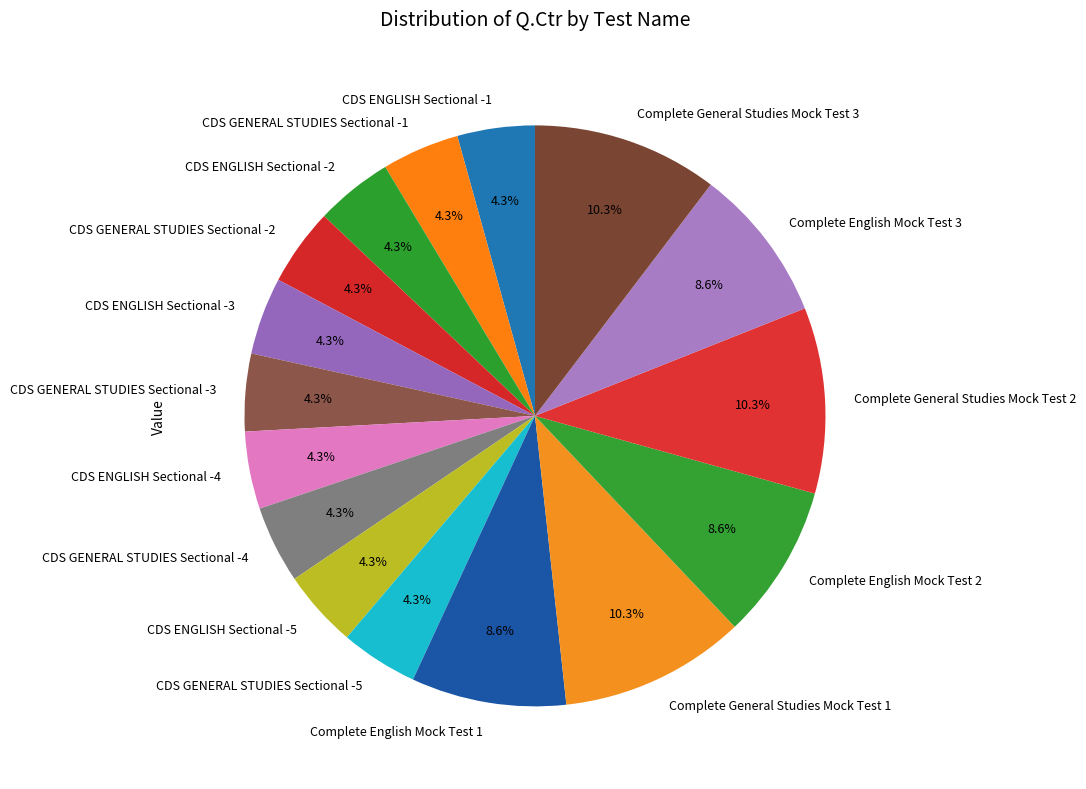

To the nearest percent, what portion does CDS ENGLISH Sectional -1 represent?

4%